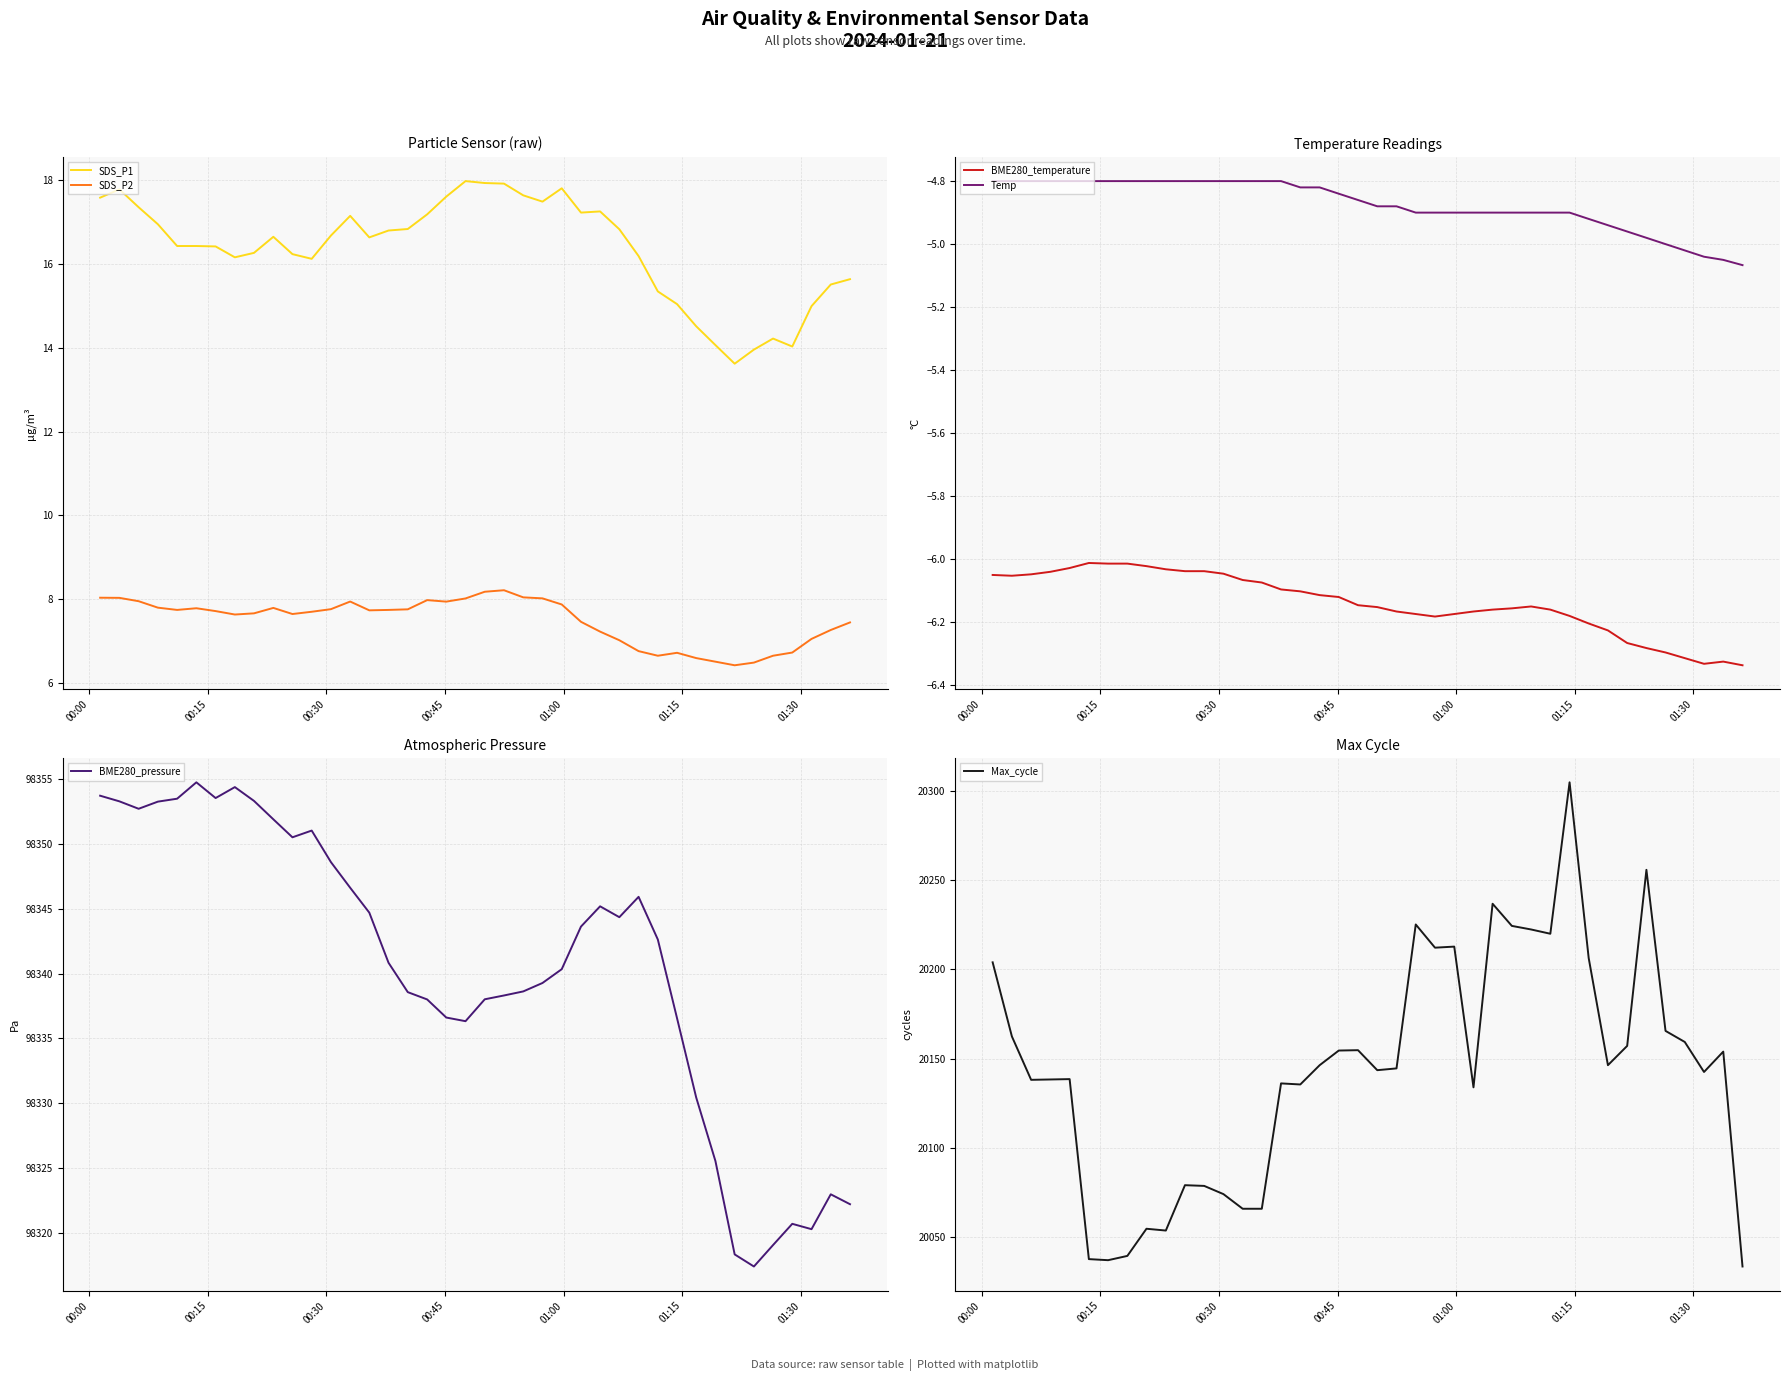

True or false: BME280_temperature and Max_cycle intersect in this chart.

False